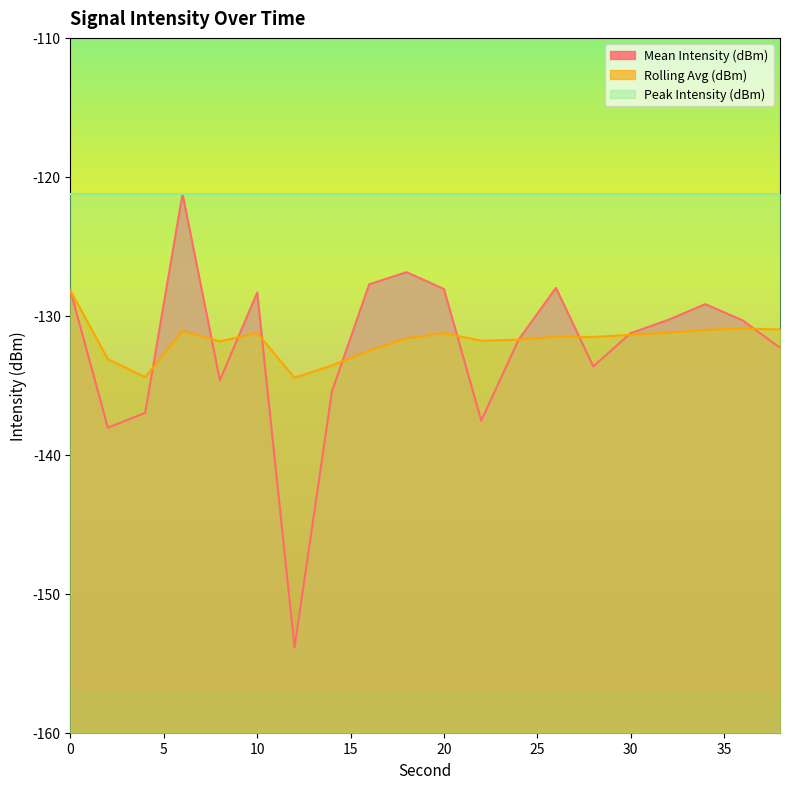

How many intersections are there between Rolling Avg (dBm) and Mean Intensity (dBm)?

9